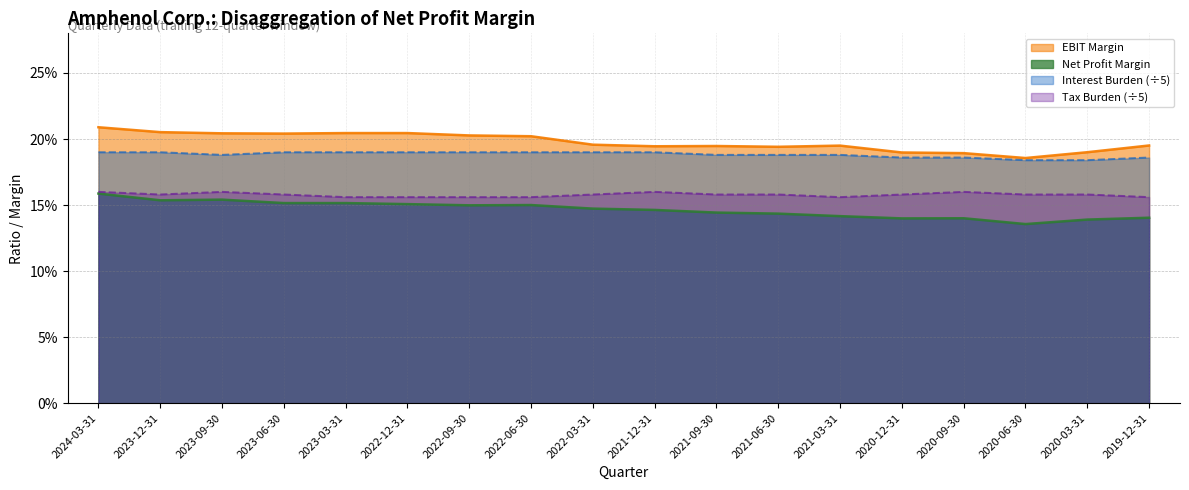

At which label is Interest Burden closest to 0?

2020-06-30